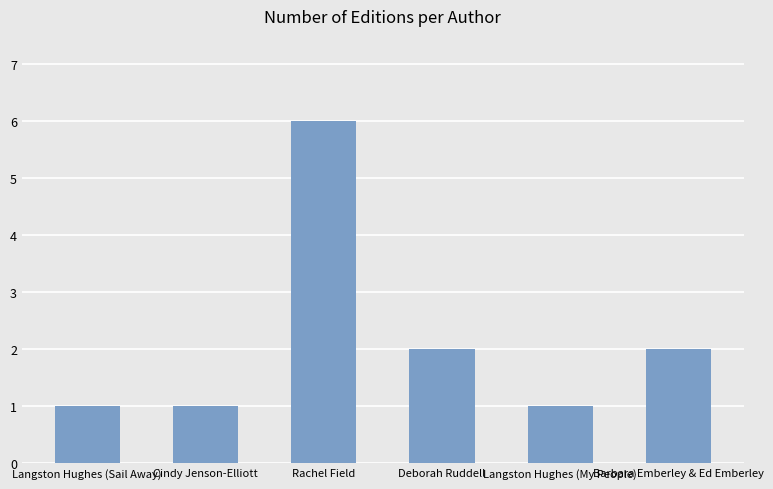

Reading right to left, what are all the values shown in this chart?

Barbara Emberley & Ed Emberley=2	Langston Hughes (My People)=1	Deborah Ruddell=2	Rachel Field=6	Cindy Jenson-Elliott=1	Langston Hughes (Sail Away)=1